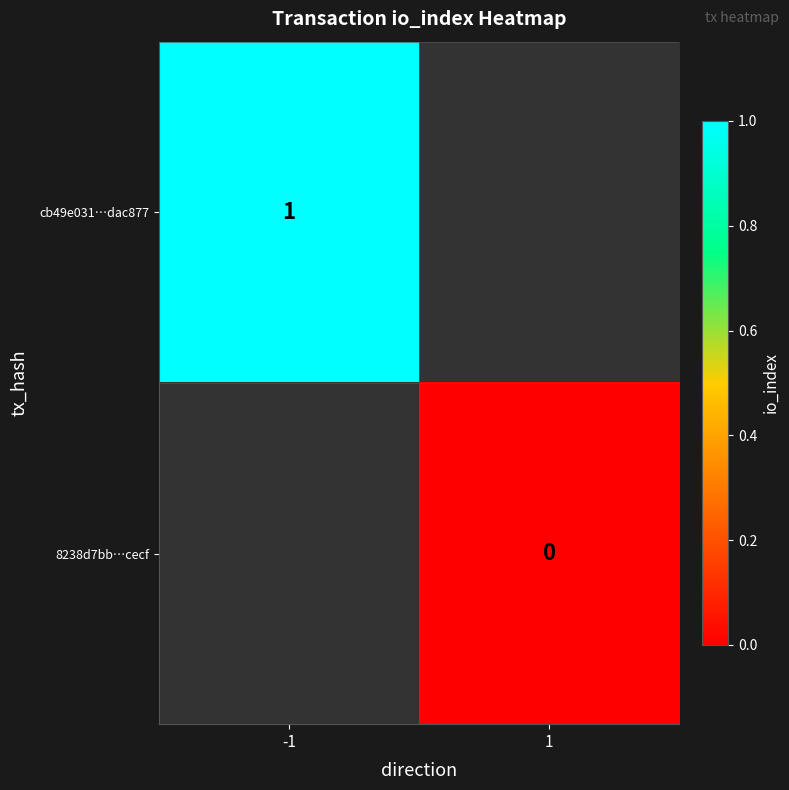

Which has a higher value, 1 or -1?

-1